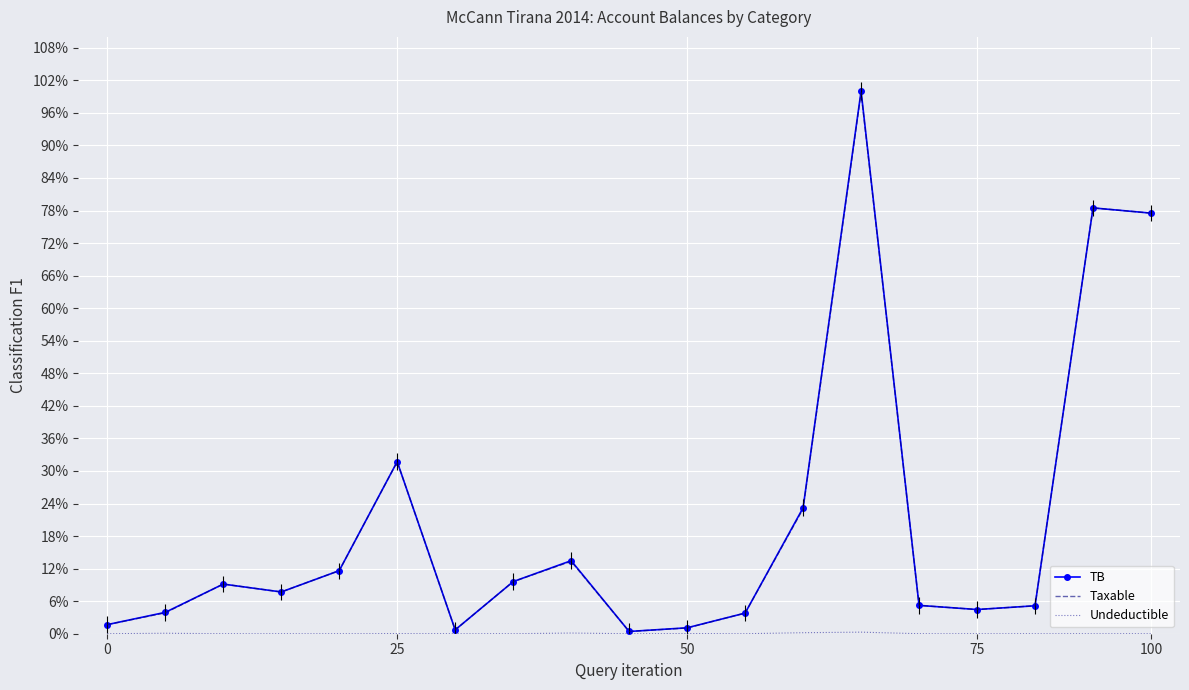

Which series has the largest range (max minus min)?

TB